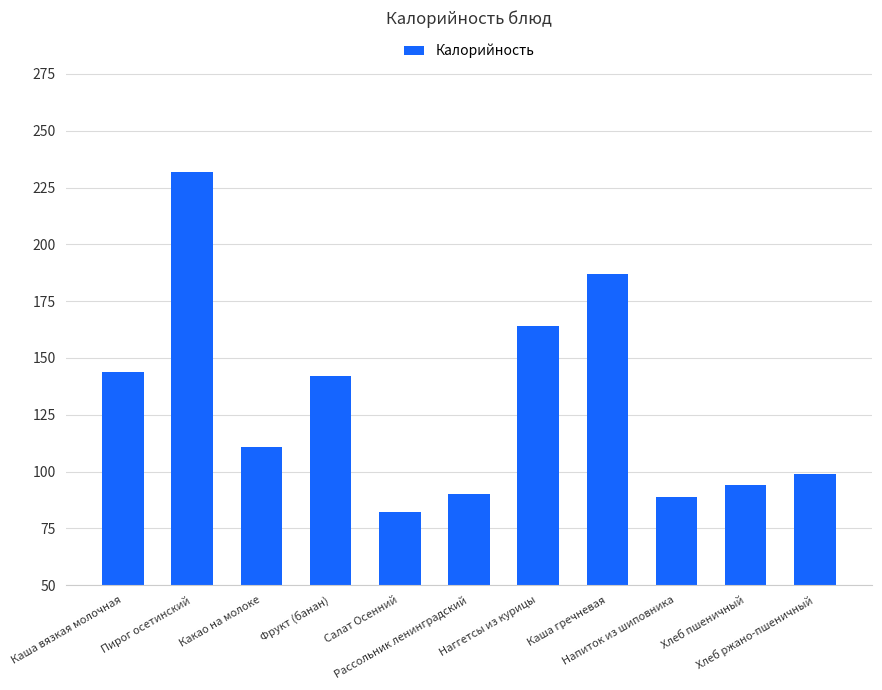

Does the chart contain any negative values?

No